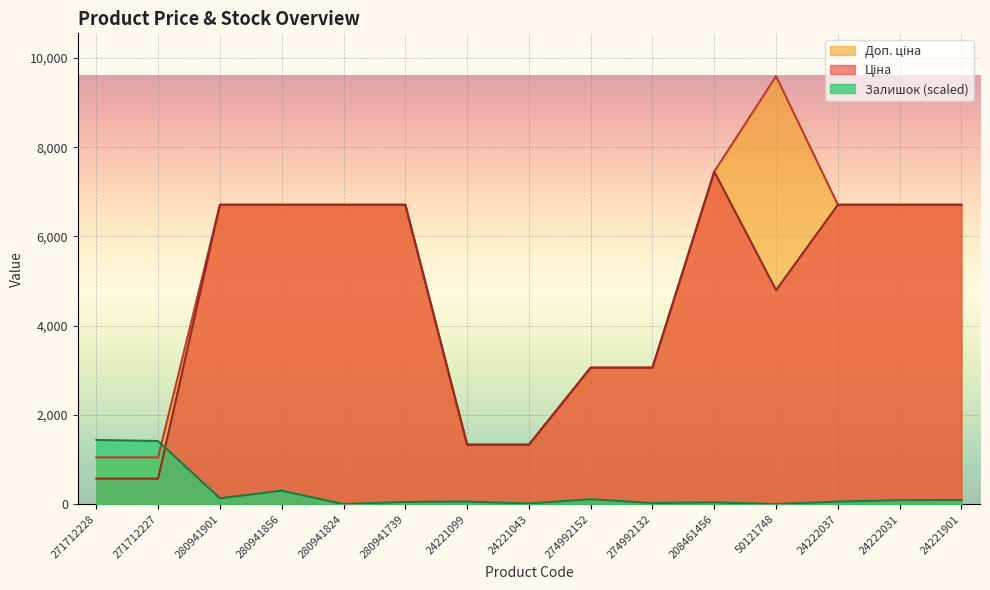

Rank the series at 280941856 from lowest to highest value.

Залишок, Ціна, Доп. ціна